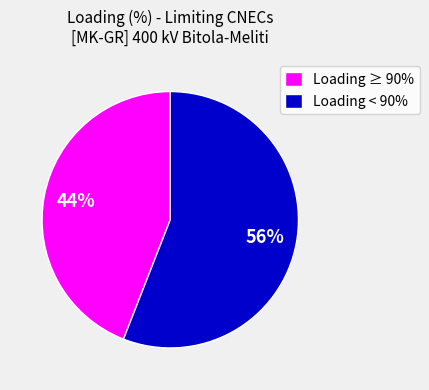

Which has a higher value, Loading < 90% or Loading ≥ 90%?

Loading < 90%